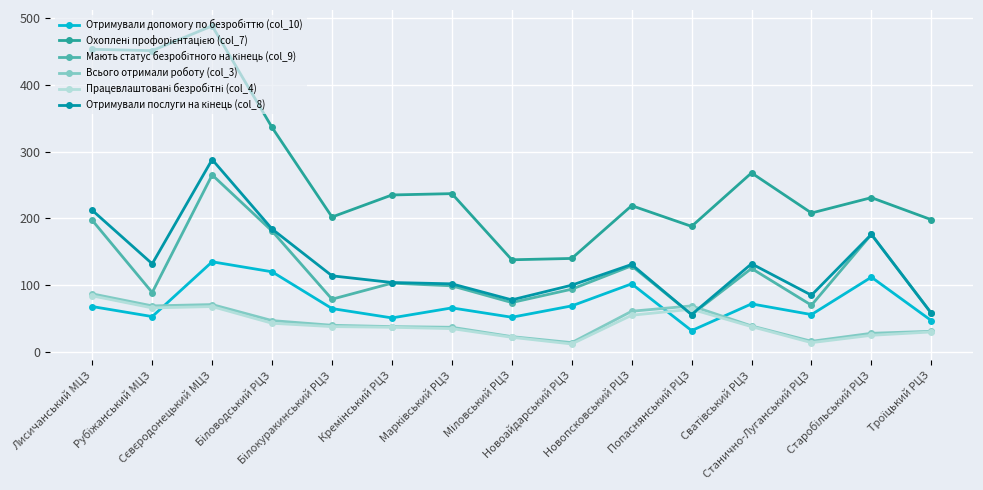

At how many categories does at least one series exceed 386?

3